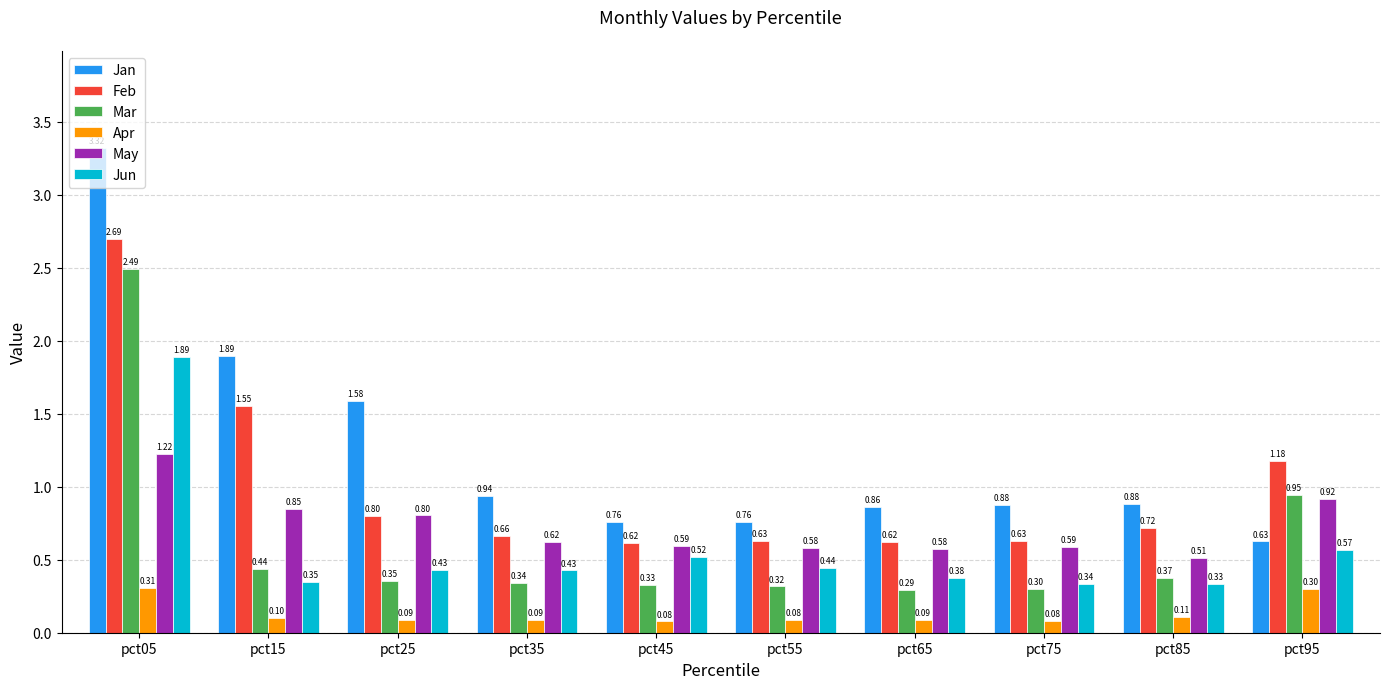

Is the value of Jun at pct05 greater than the value of Feb at pct55?

Yes